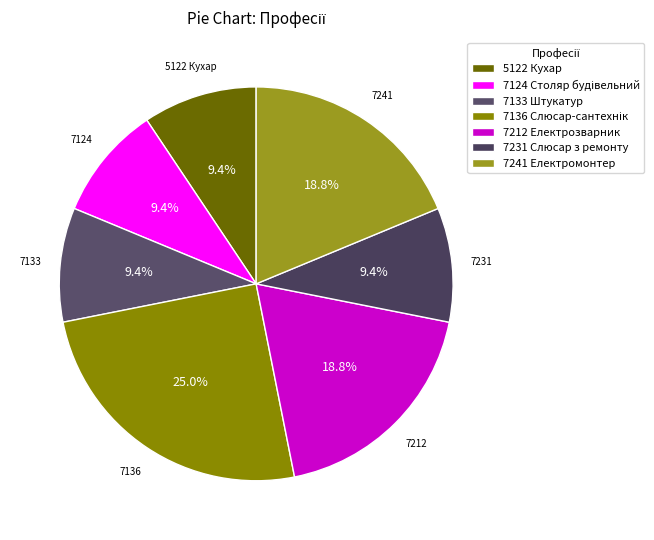

Count the number of slices in the pie.

7